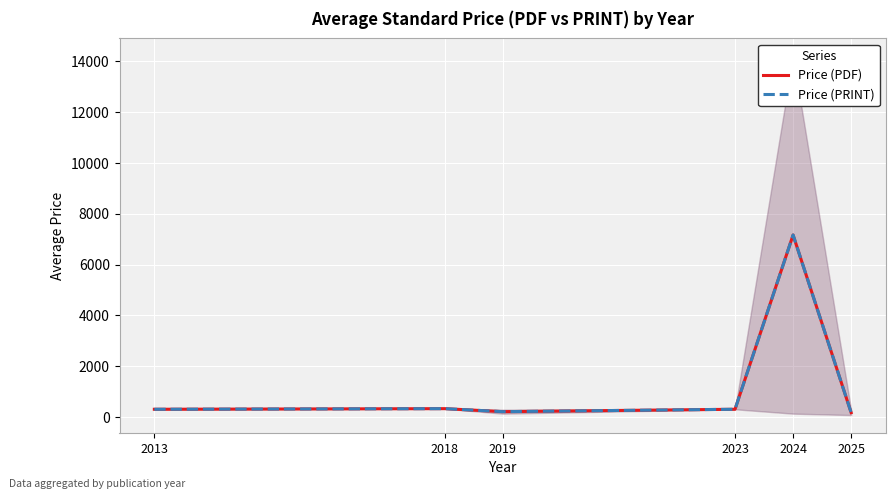

Where does the Price (PRINT) series first go above 306?

2018